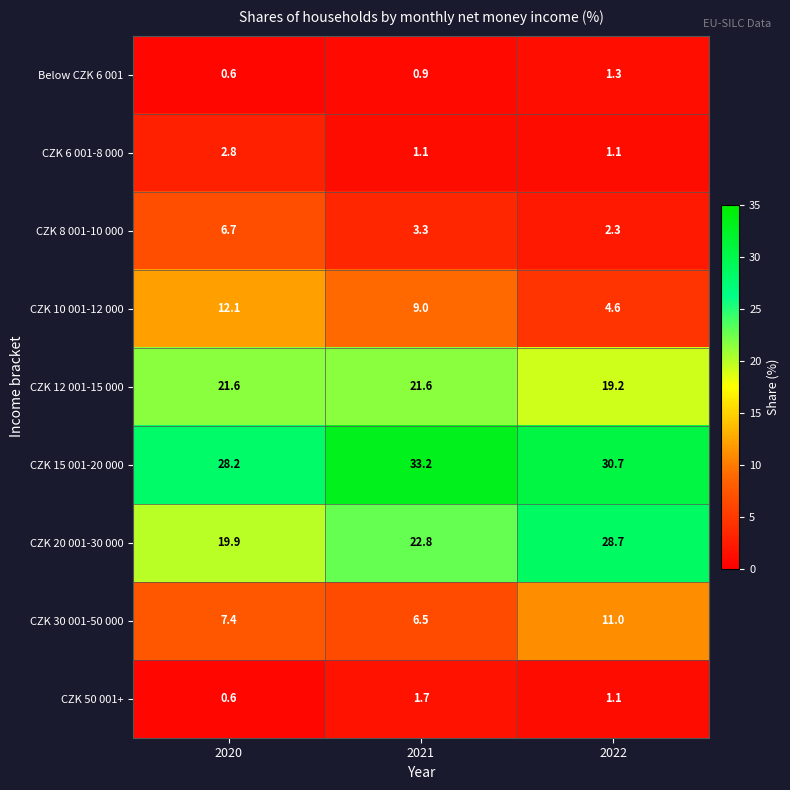

What is the sum of the CZK 8 001-10 000 values at 2022 and 2020?

9.0